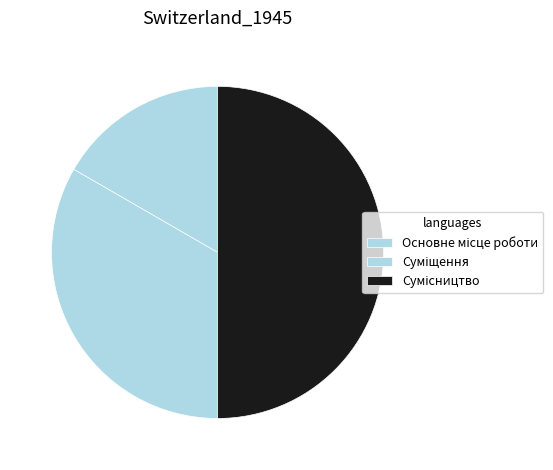

True or false: Суміщення accounts for 38% of the total.

False